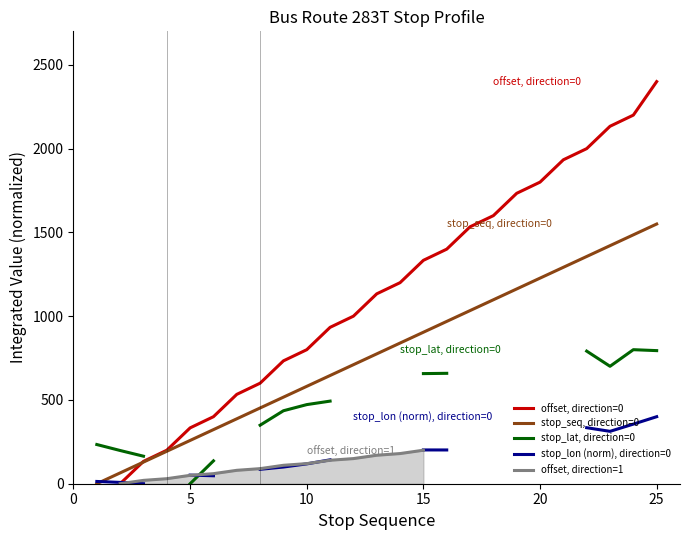

What is the value of the stop_lon (norm), direction=0 point at the 20th from the left?

304.3